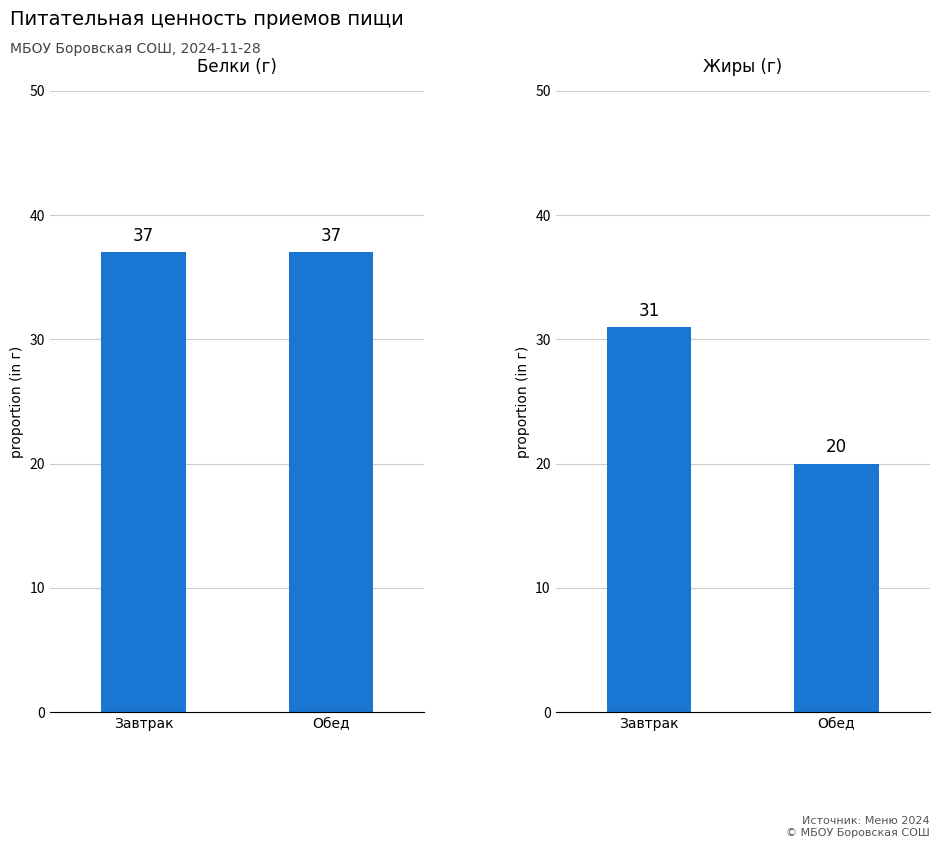

What is the highest value of the Жиры (г) series?

31